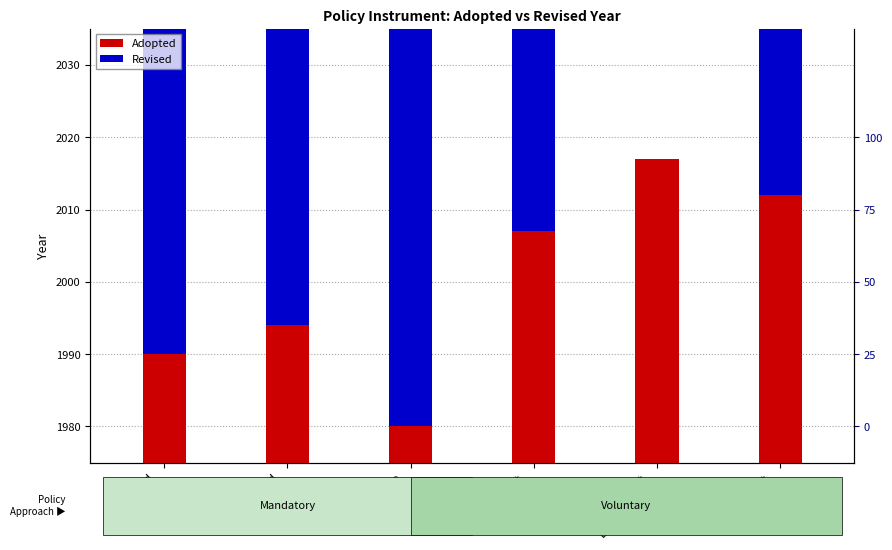

The value of Adopted at Comparative
Label is 1279. True or false?

False